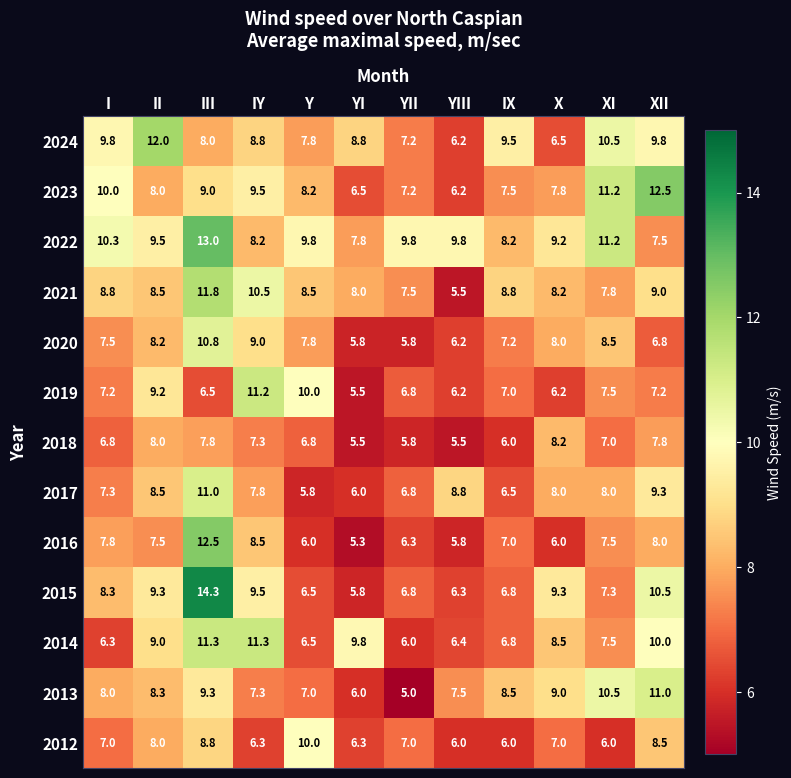

Which category has the highest value in the 2013 series?

XII